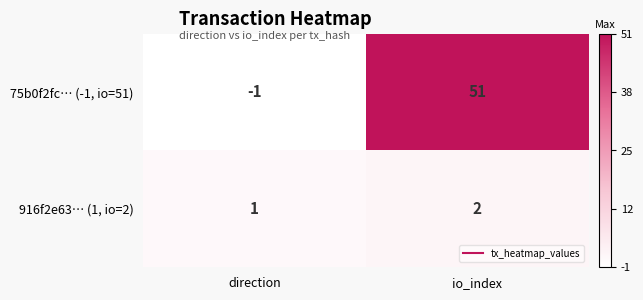

At which category is the sum across all series the highest?

io_index